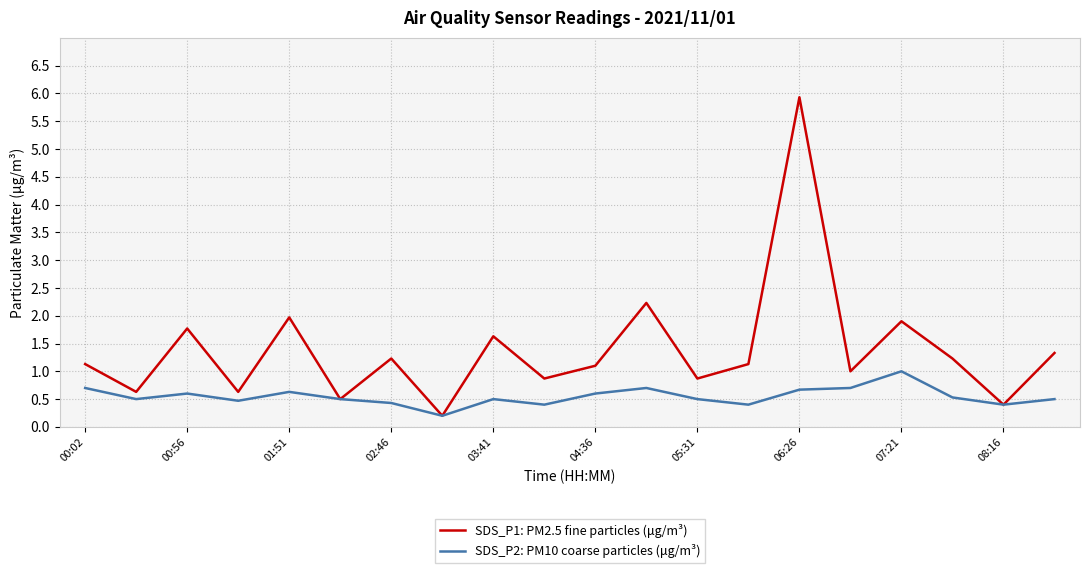

What is the greatest value displayed?

5.9